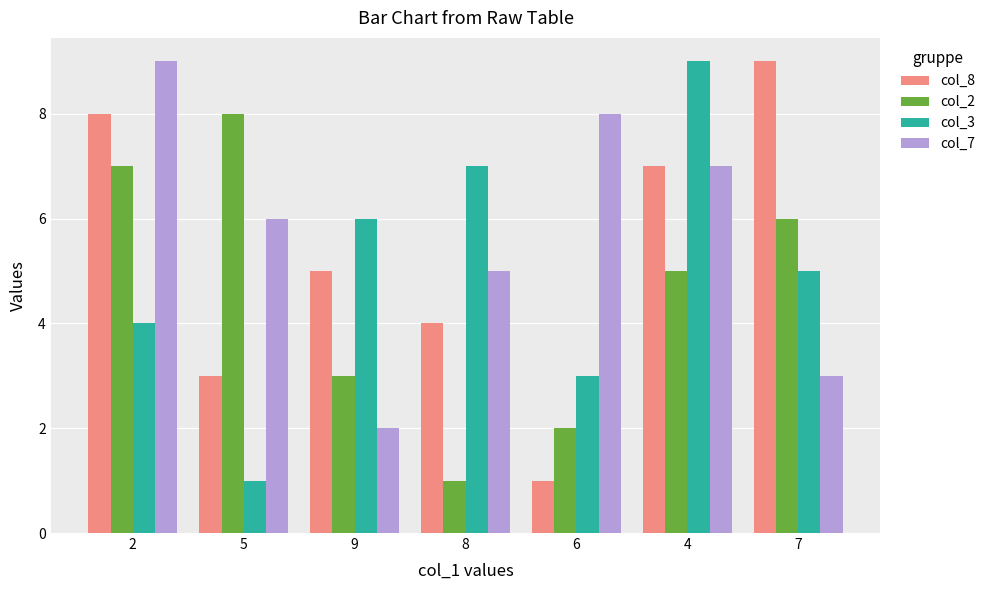

What position from the left is 7?

7